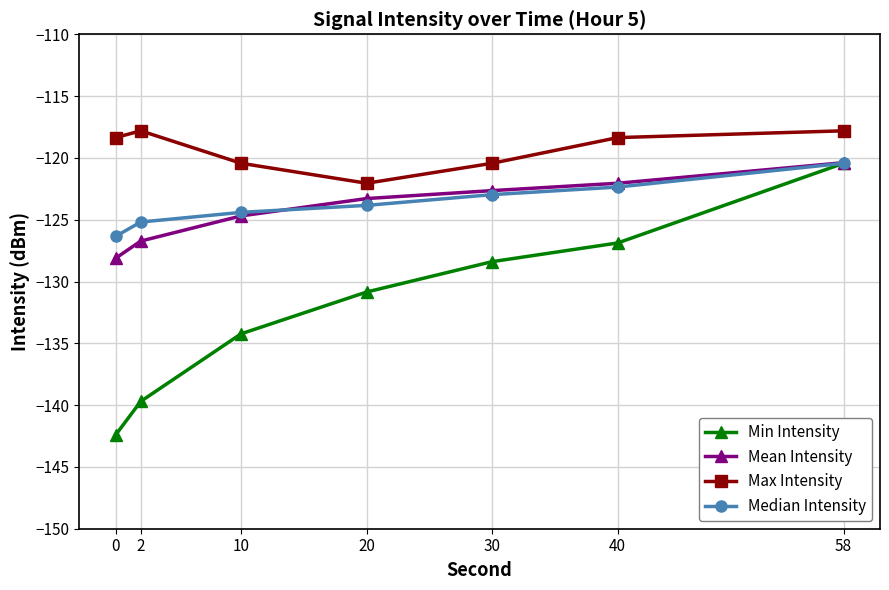

What is the value of the Median Intensity point at the 1st from the left?

-126.3